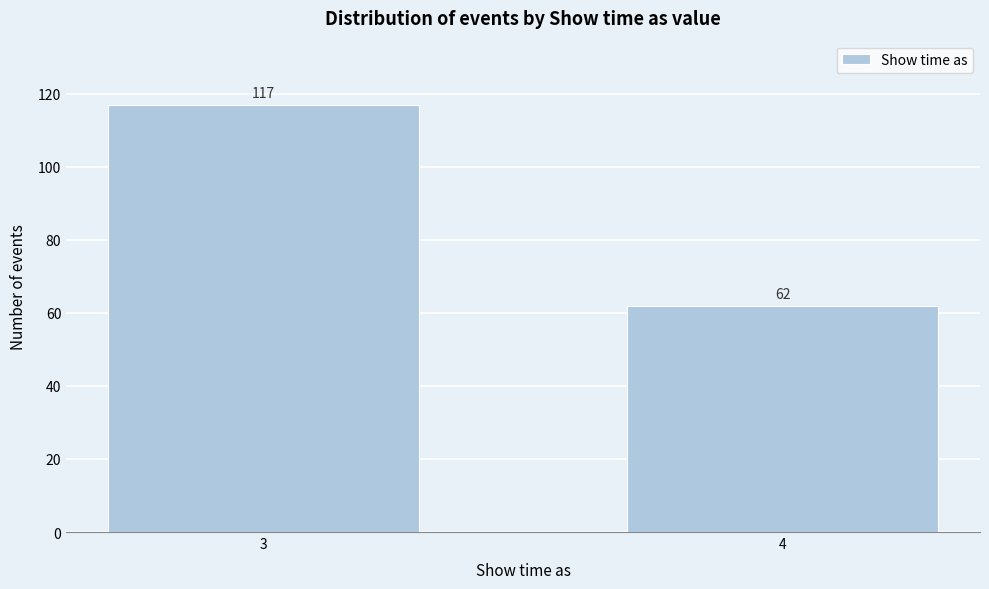

Reading left to right, what are all the values shown in this chart?

117	62